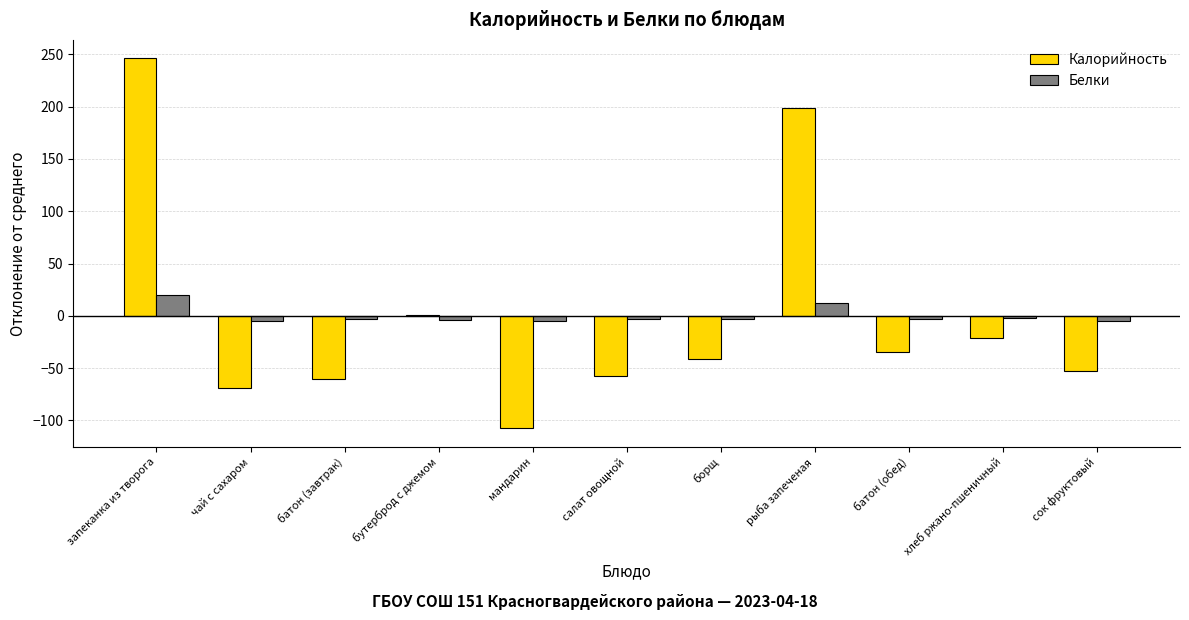

Which series has the widest spread of values?

Калорийность